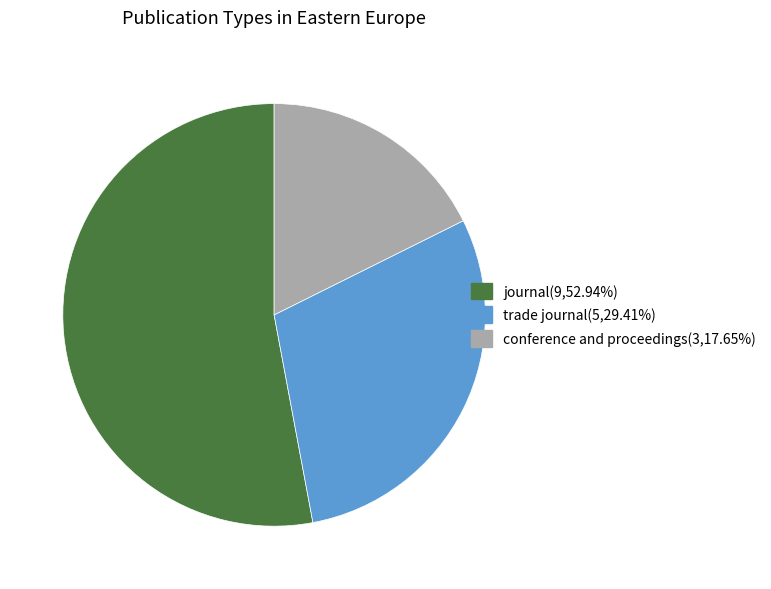

Which slice represents more than half of the pie?

journal